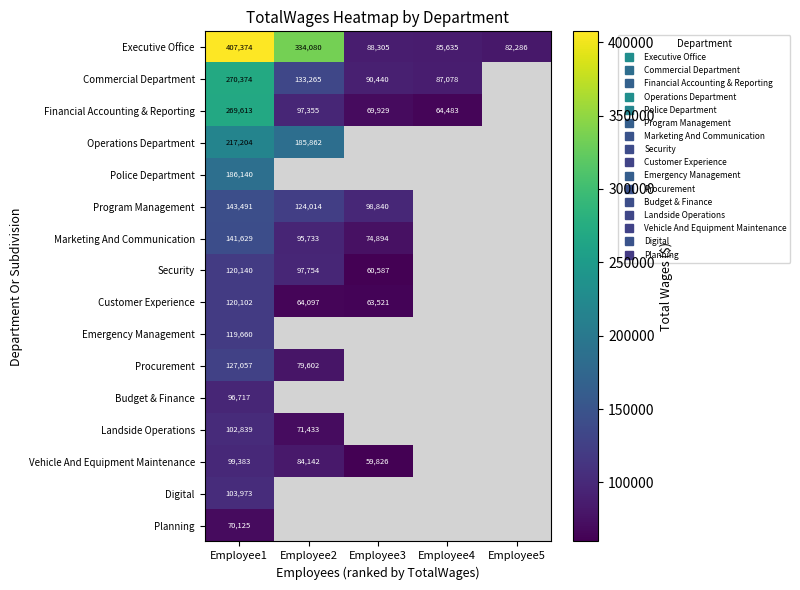

Is the value of Commercial Department at Employee2 greater than the value of Digital at Employee2?

No